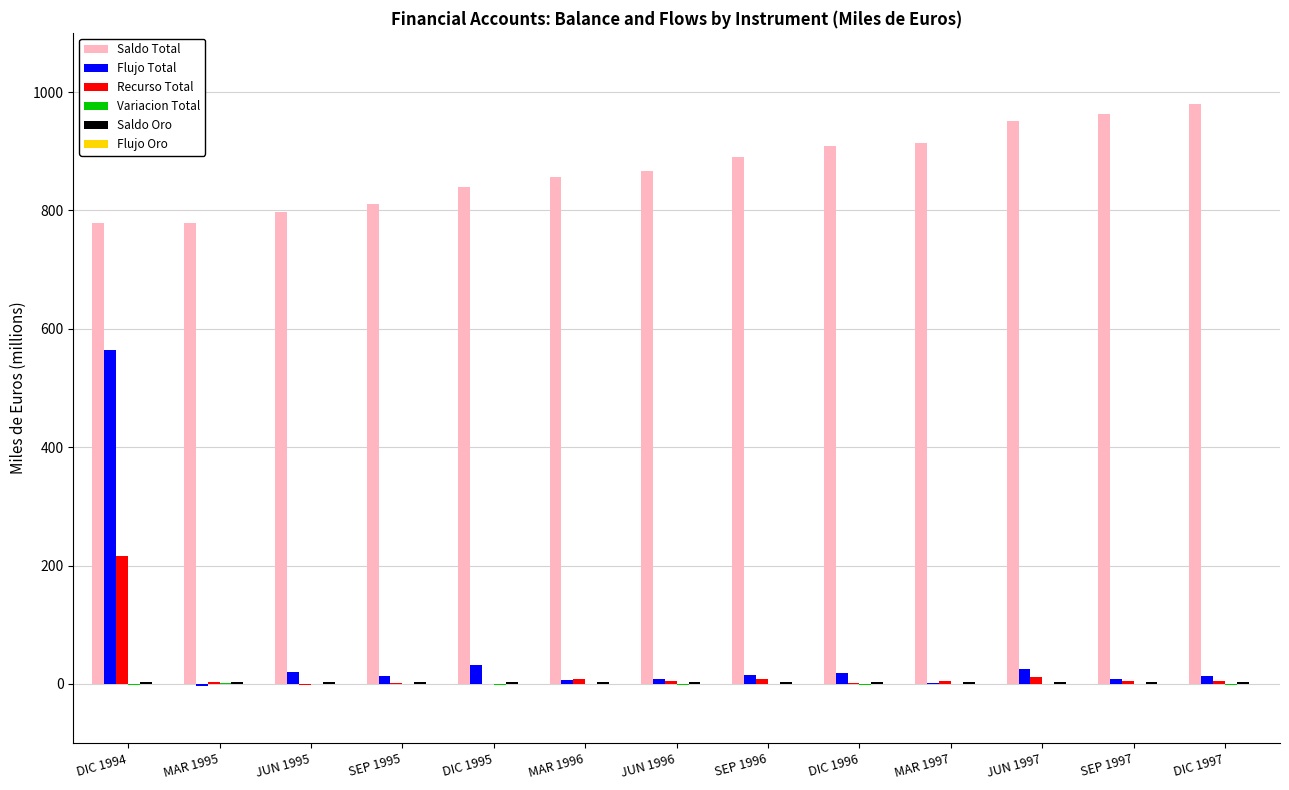

Which series has the largest total across all categories?

Saldo Total